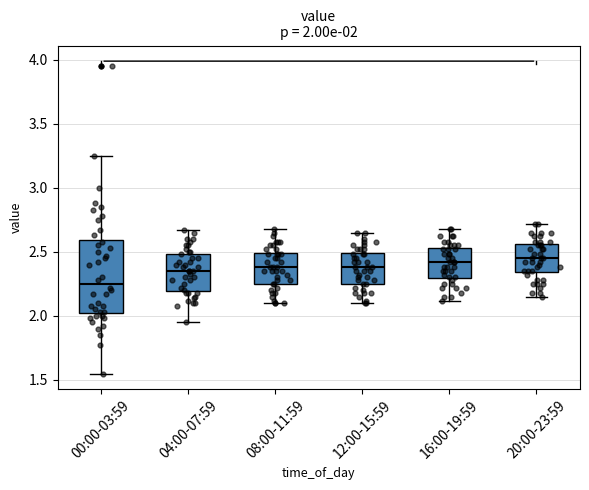

Comparing the boxes themselves (not the whiskers), which one is the tallest?

00:00-03:59